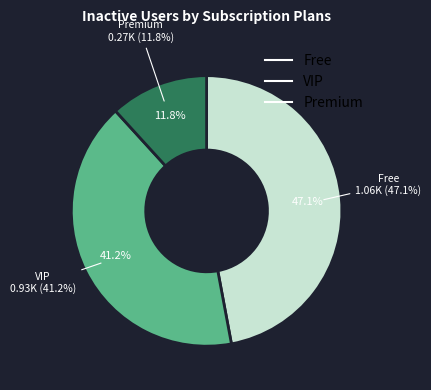

Does 2 account for over 50% of the chart?

No